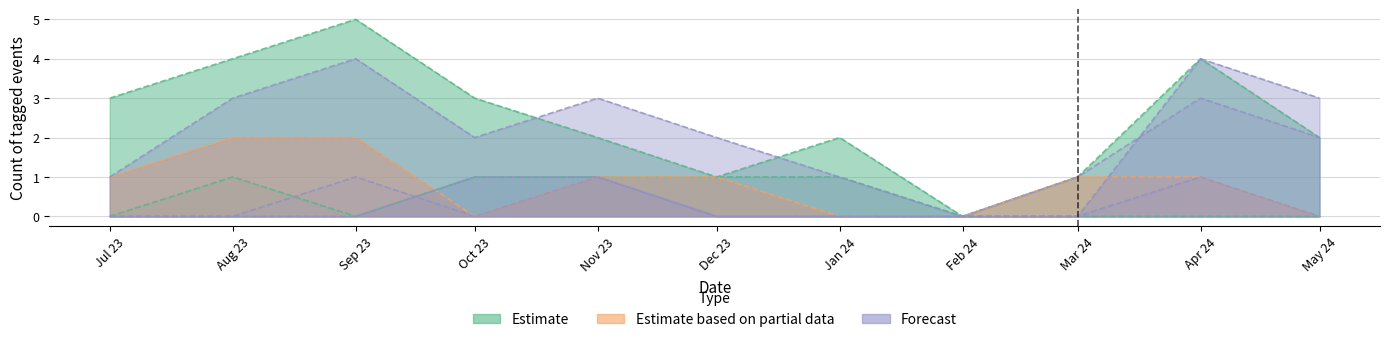

What is the label of the 11th point from the left?

May 24